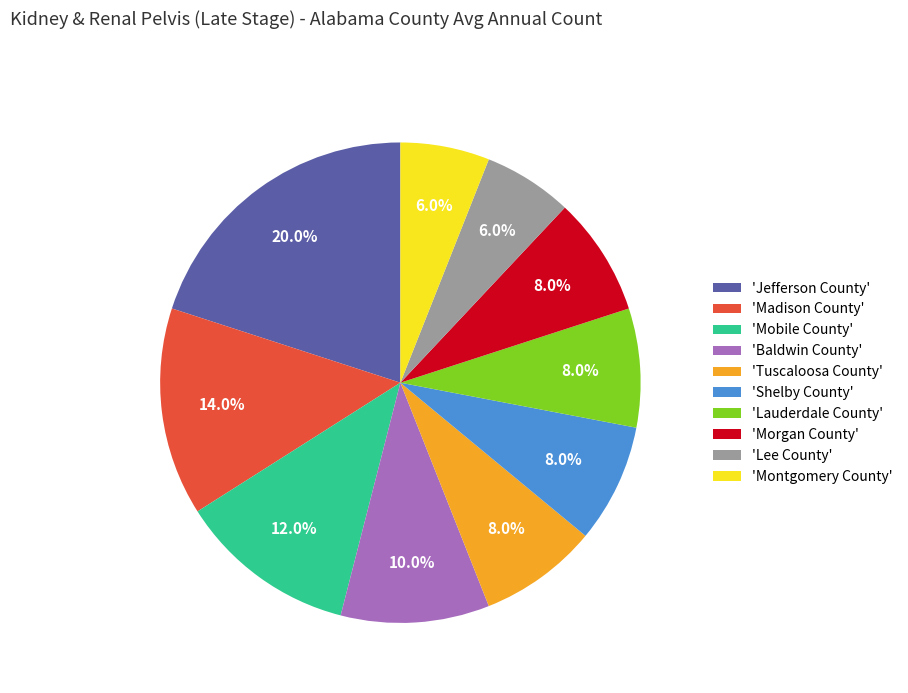

Which category has the biggest portion of the pie?

'Jefferson County'